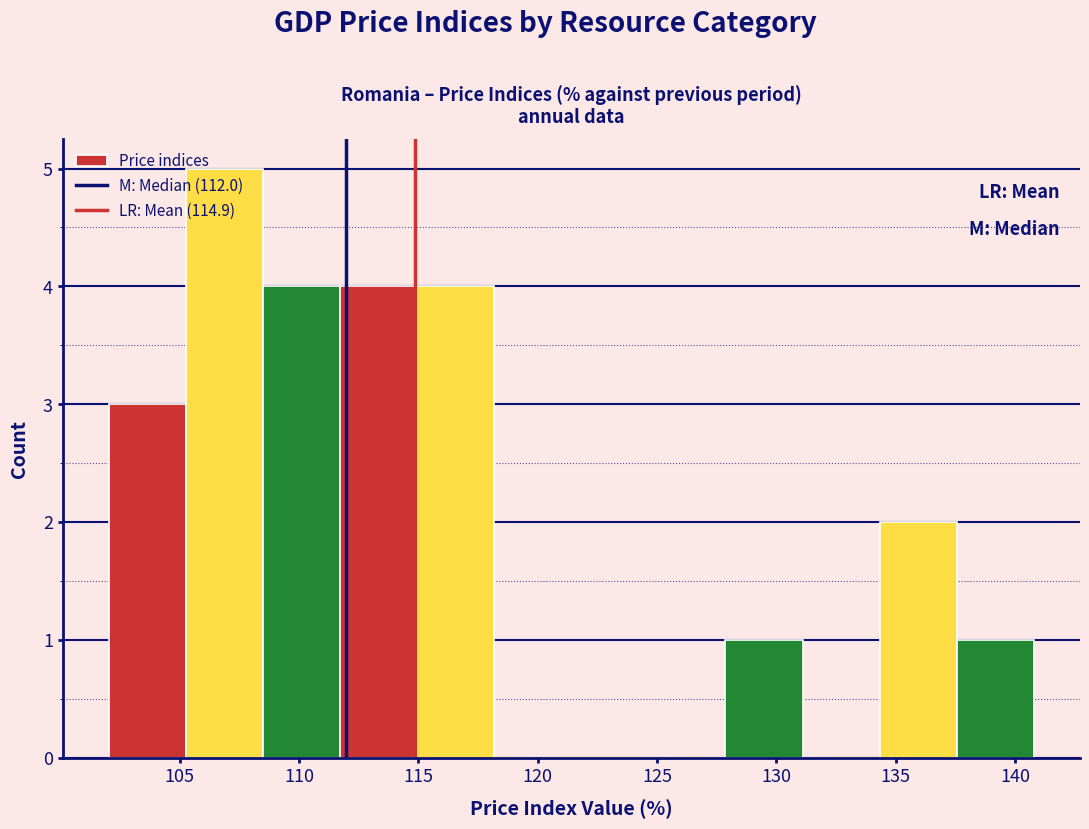

Reading left to right, transcribe this chart: for each bar, give the range it covers on the x-axis and its height. Neither the bar edges nor the heights are printed on the chart, so give them approximately, as read against the axes.

102.0 to 105.5: 3
105.5 to 108.5: 5
108.5 to 111.5: 4
111.5 to 115.0: 4
115.0 to 118.0: 4
118.0 to 121.5: 0
121.5 to 124.5: 0
124.5 to 128.0: 0
128.0 to 131.0: 1
131.0 to 134.5: 0
134.5 to 137.5: 2
137.5 to 141.0: 1